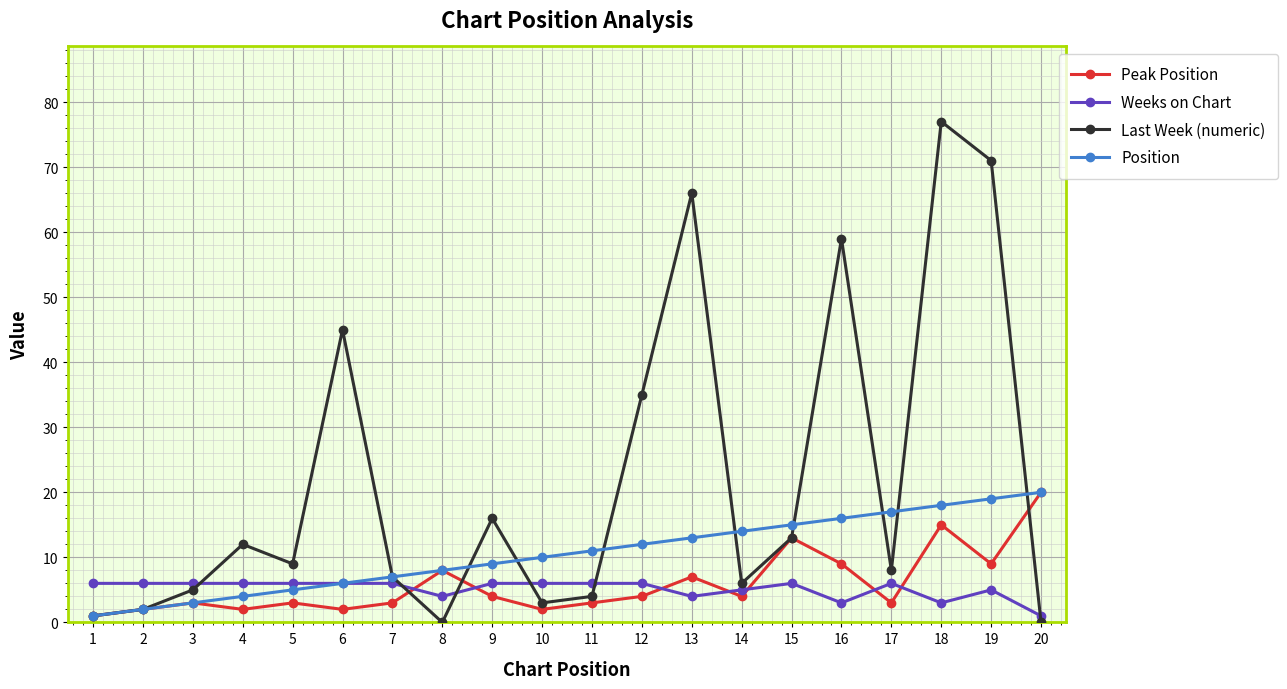

True or false: Peak Position has more than 1 interior local peaks.

True